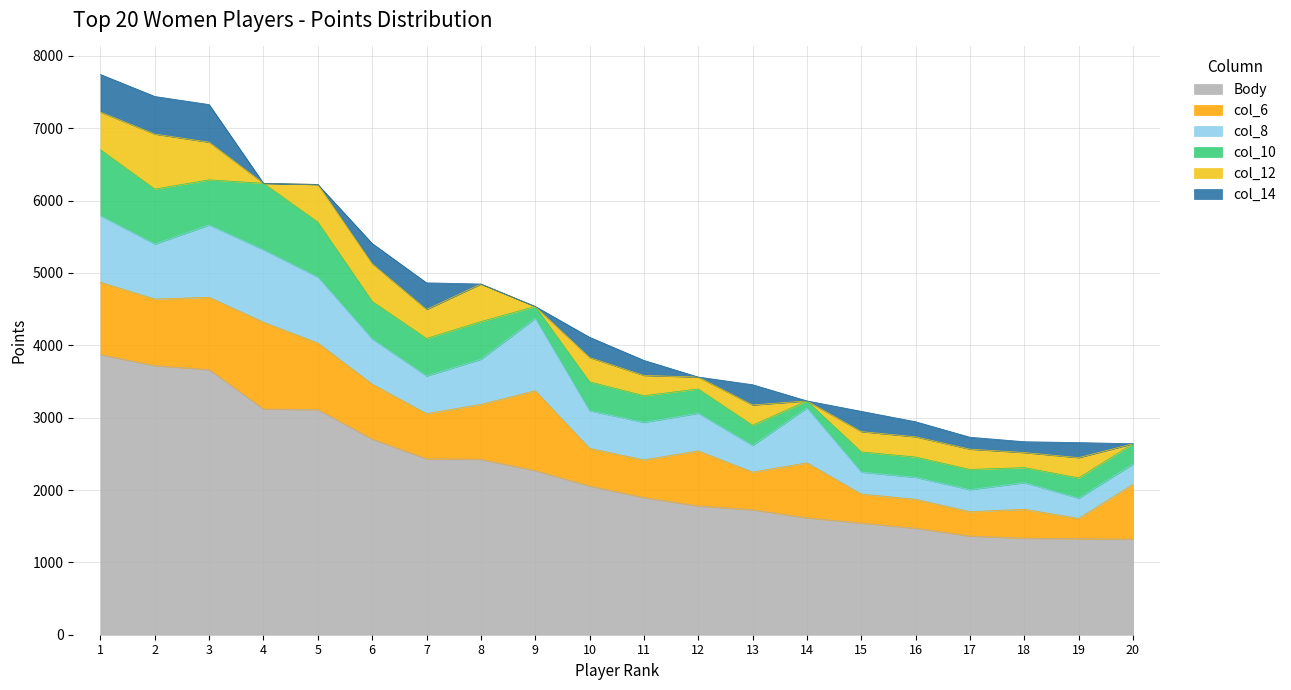

How many lines are shown in the chart?

6